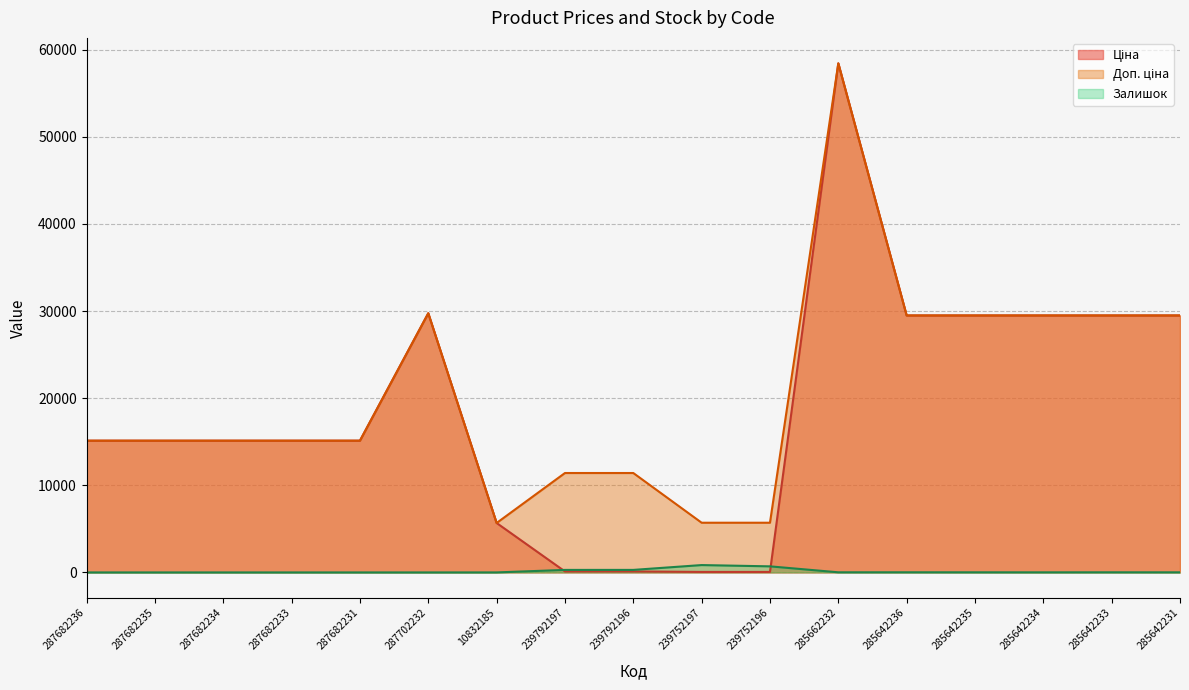

How many data points in Доп. ціна are less than 15120?

5